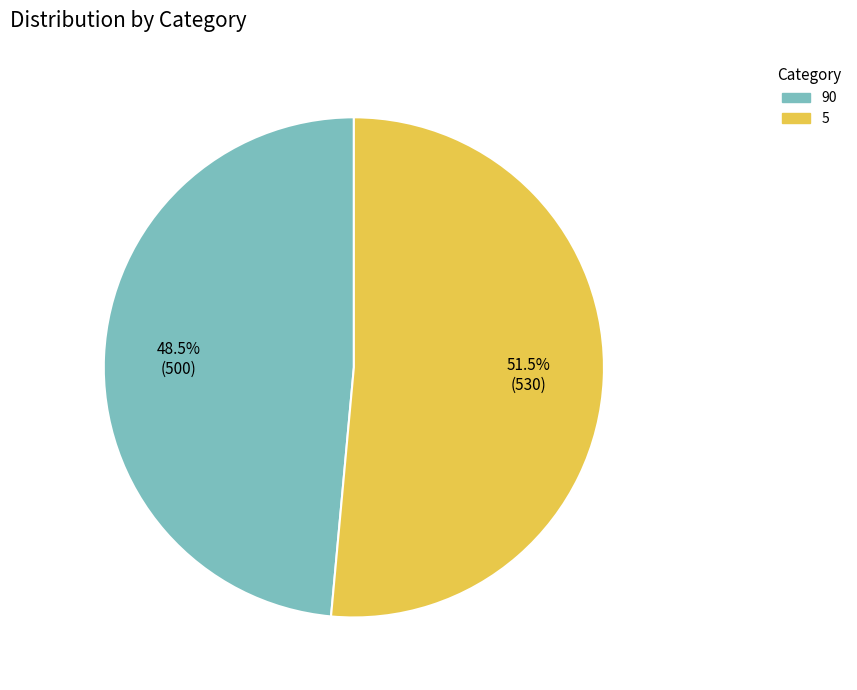

The 90 slice represents 55% of the pie. True or false?

False